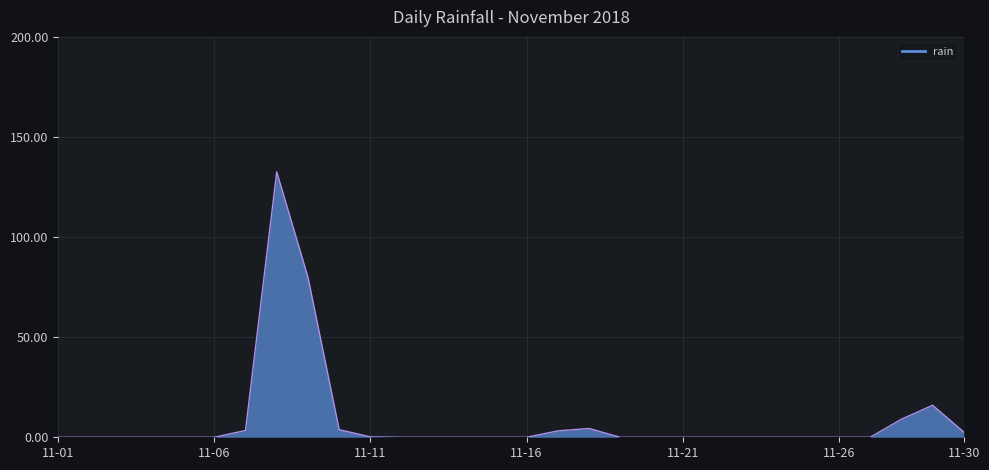

What is the greatest value displayed?

132.6